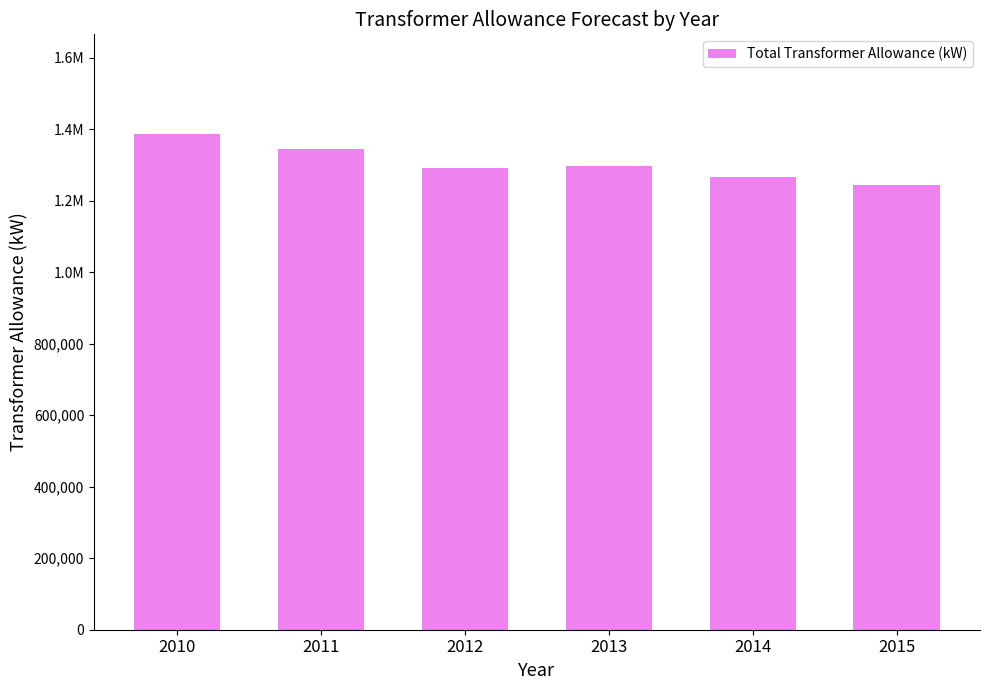

Is it true that the value at 2011 is 701656.6?

False